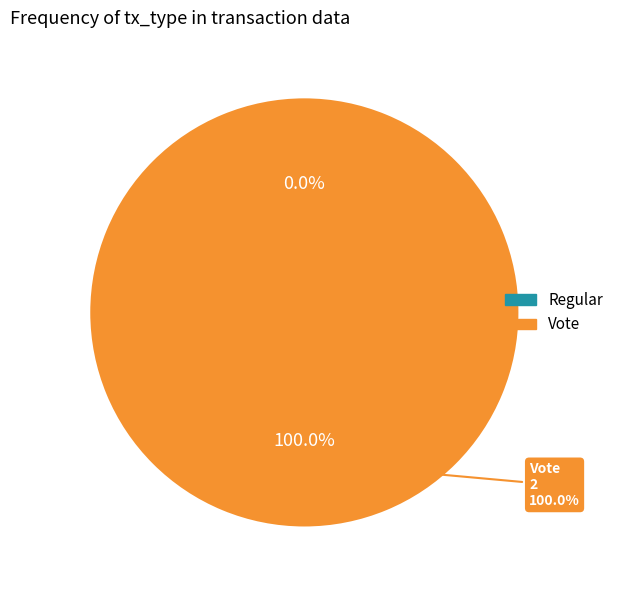

True or false: Vote accounts for 95% of the total.

False